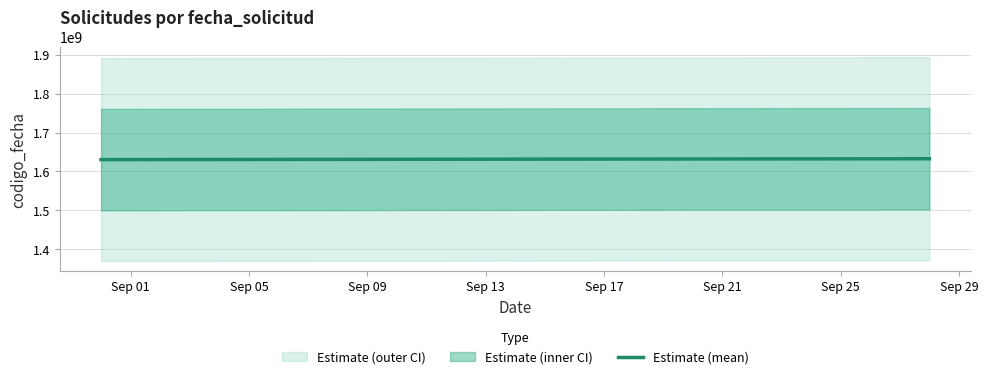

What is the average value?

1631761972